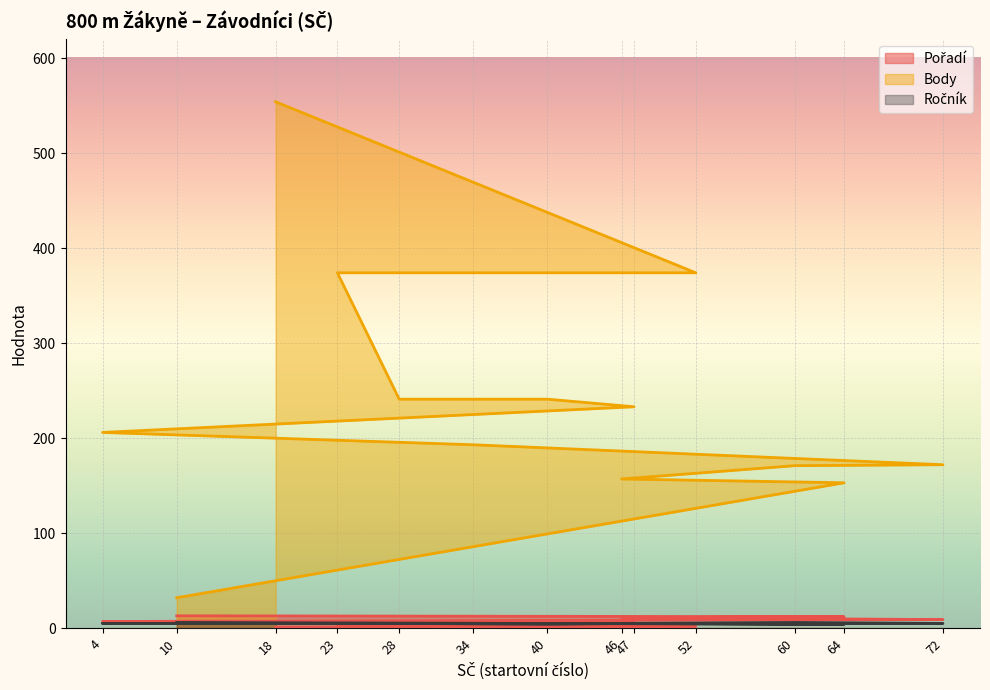

Which series has the largest range (max minus min)?

Body